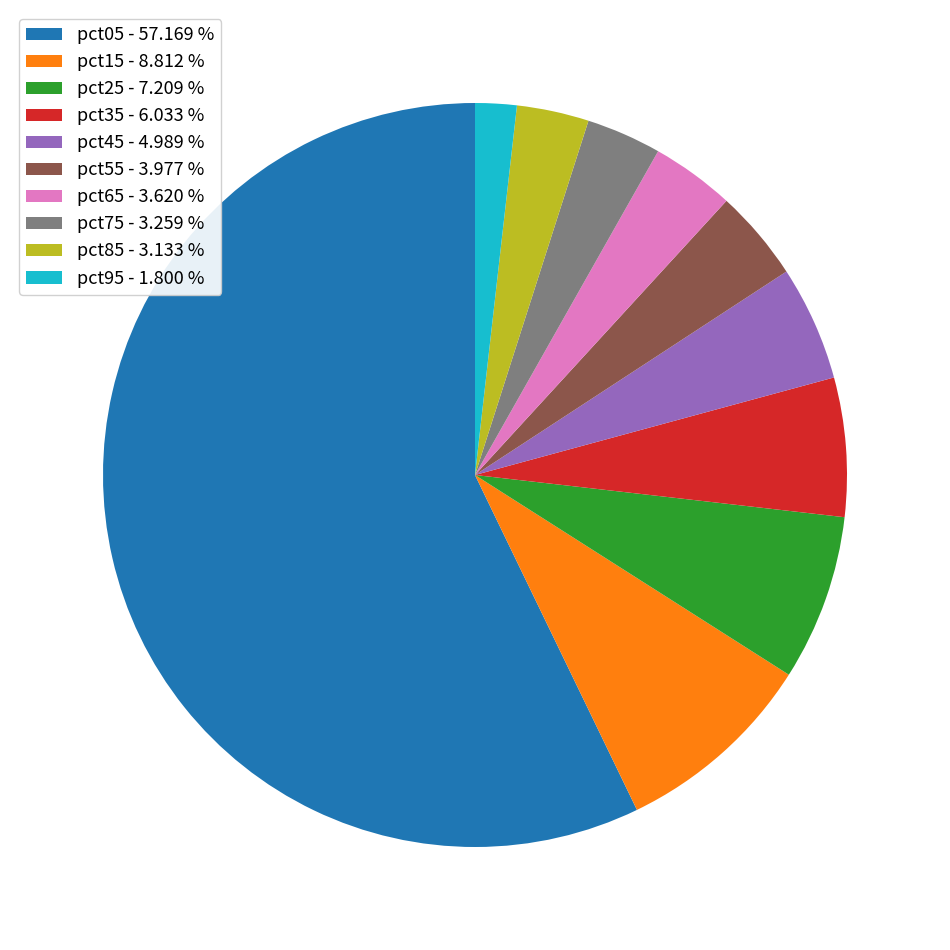

Count the number of slices in the pie.

10